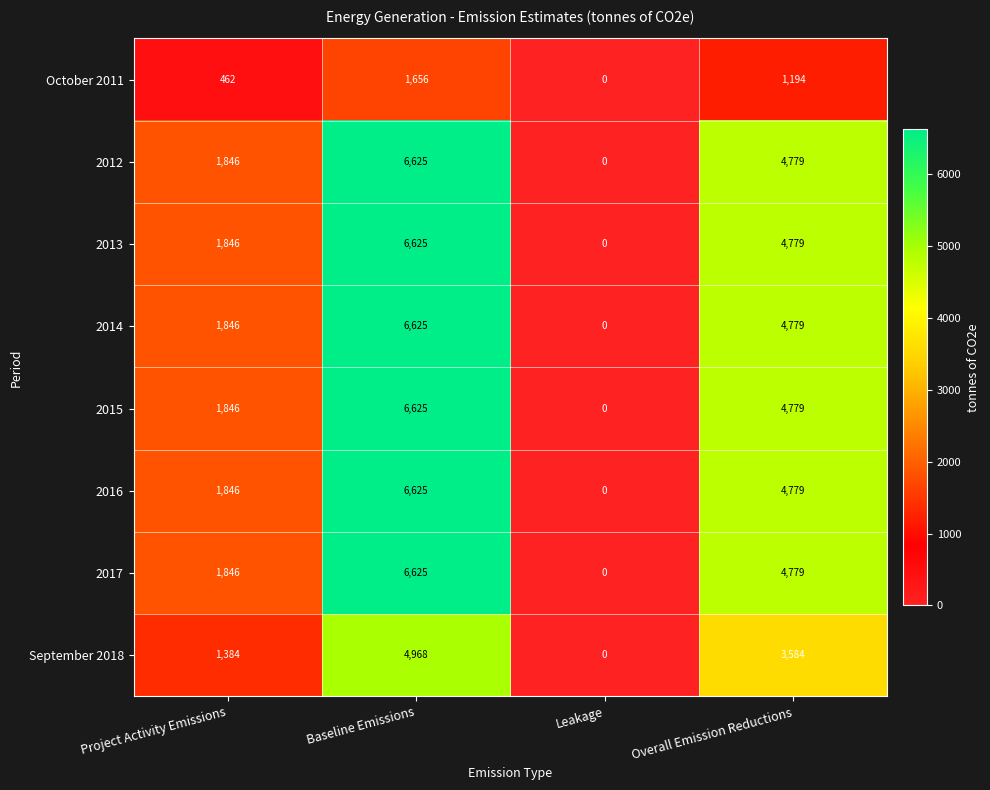

What is the total value across all series at Overall Emission Reductions?

33452